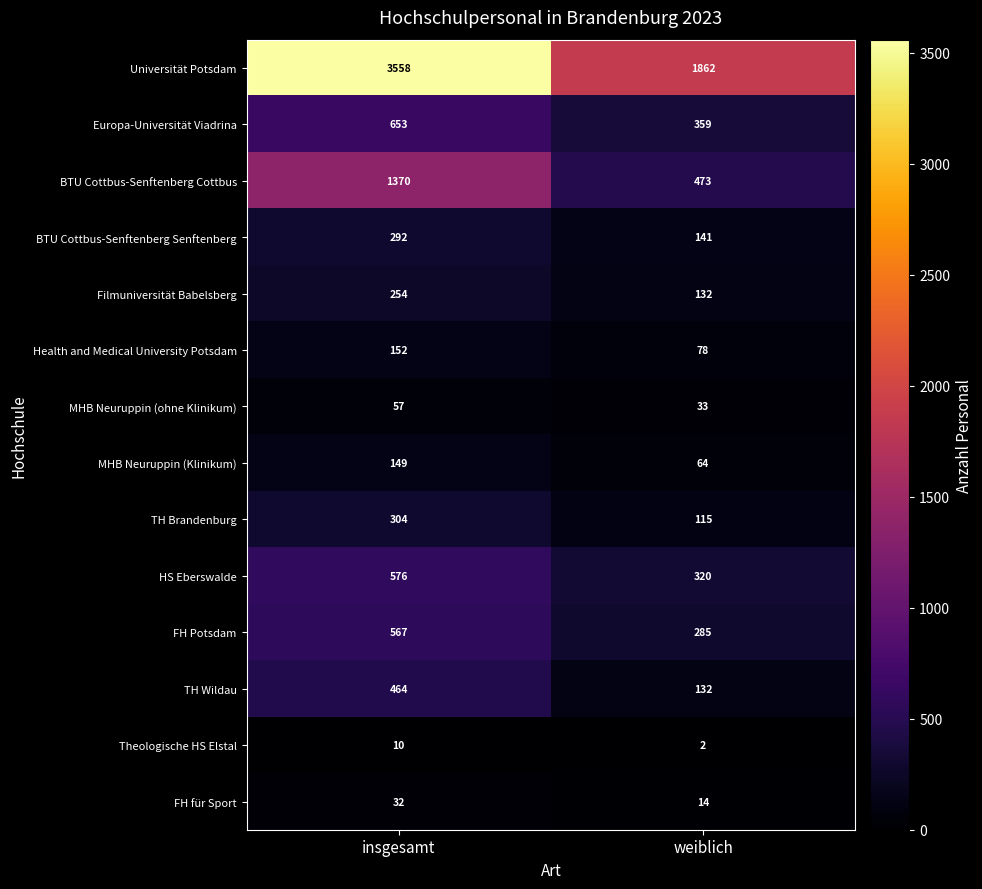

What is the greatest value displayed?

3558